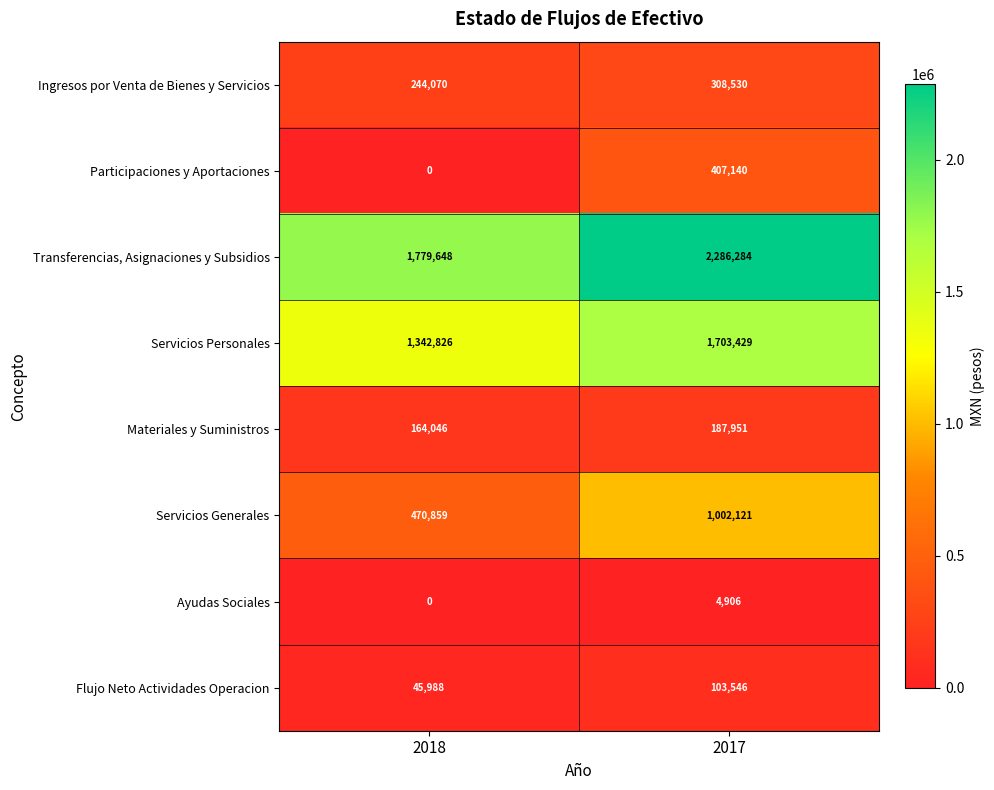

Count the number of data series in this chart.

8